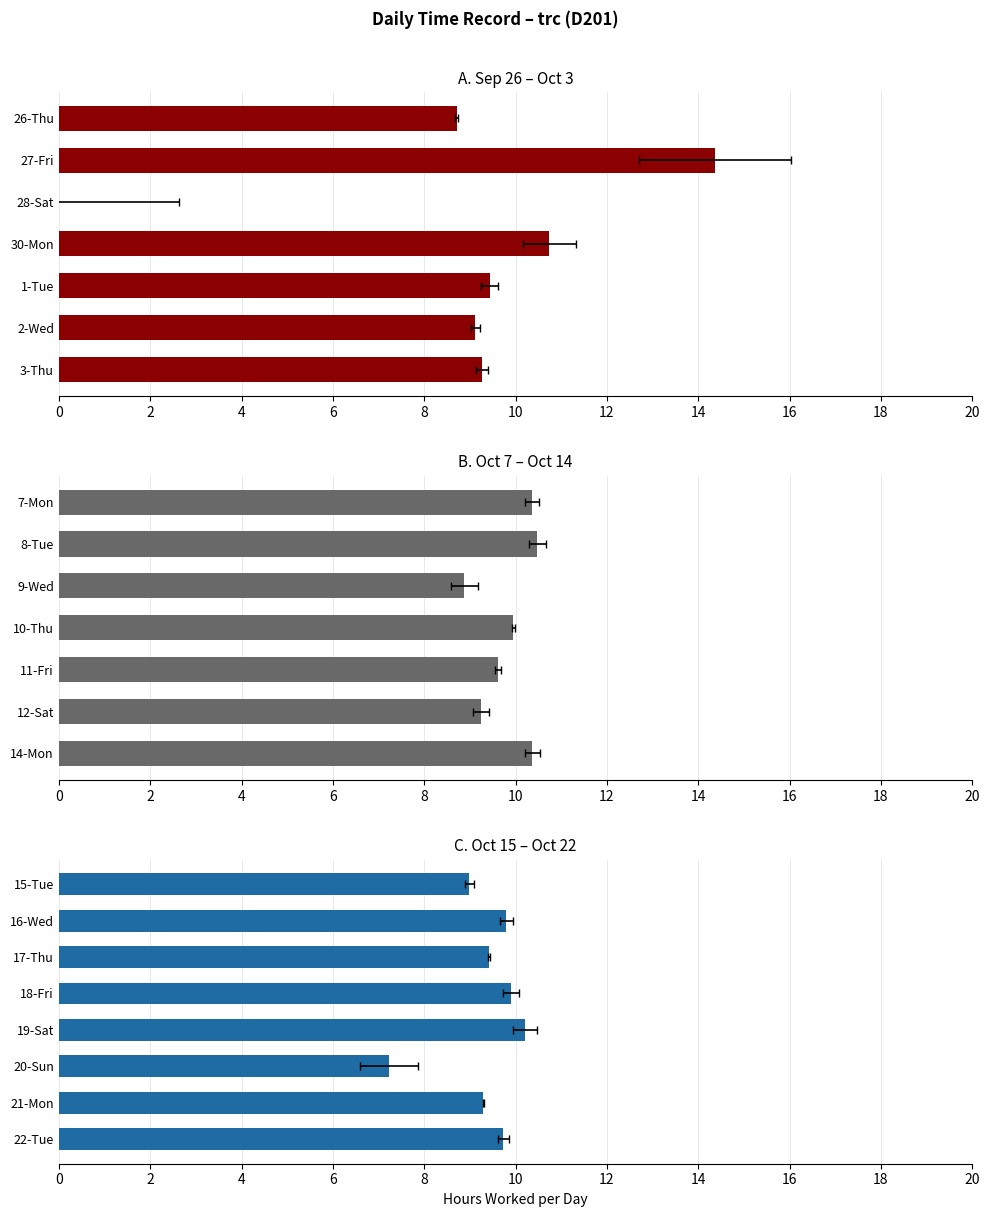

Read the value at 26-Thu.

8.7